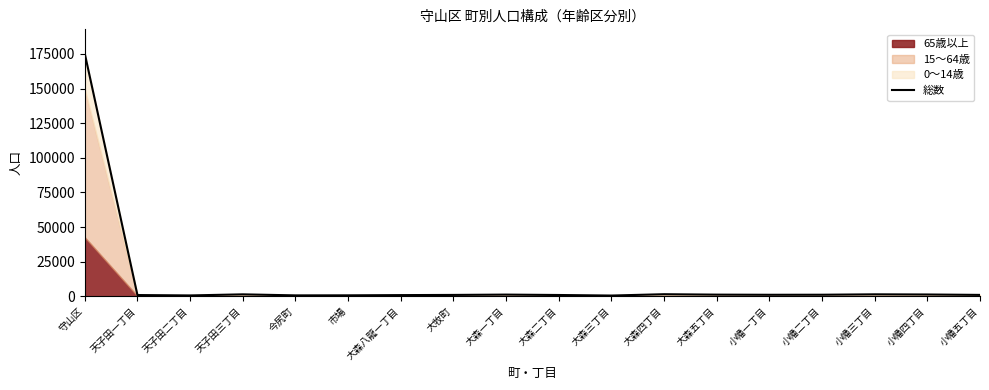

What is the change in value from 守山区 to 小幡一丁目?

-174103